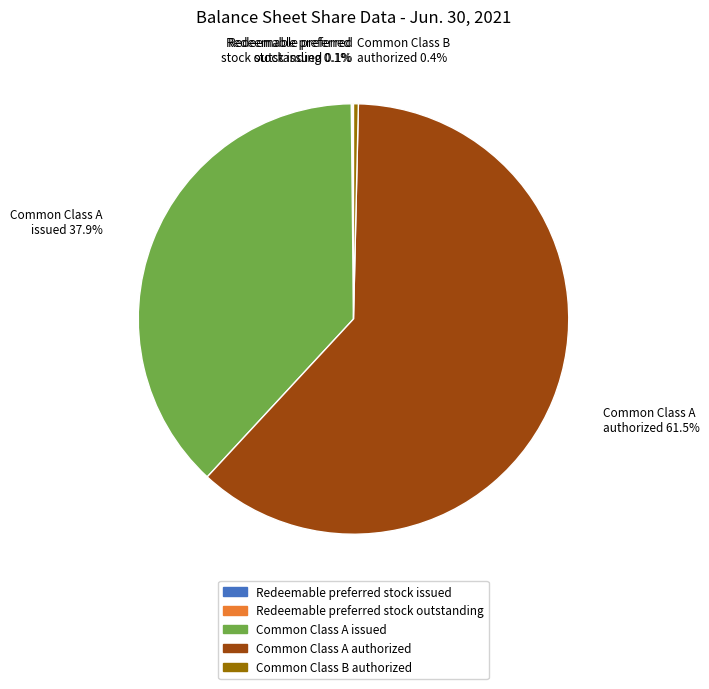

Approximately how many times larger is the value at Common Class A issued compared to Common Class A authorized?

0.6